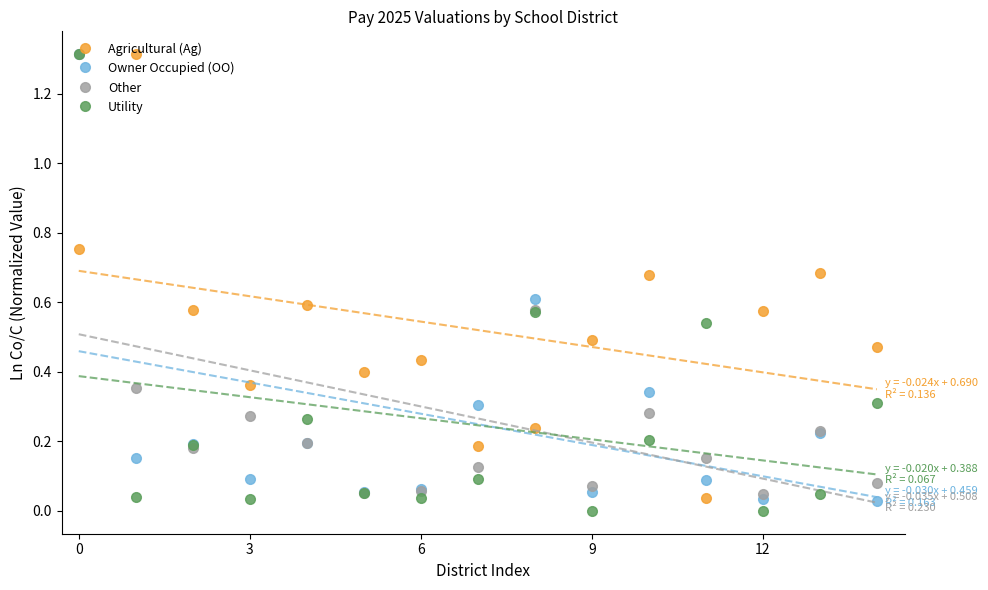

How many times do Agricultural (Ag) and Utility cross each other?

5